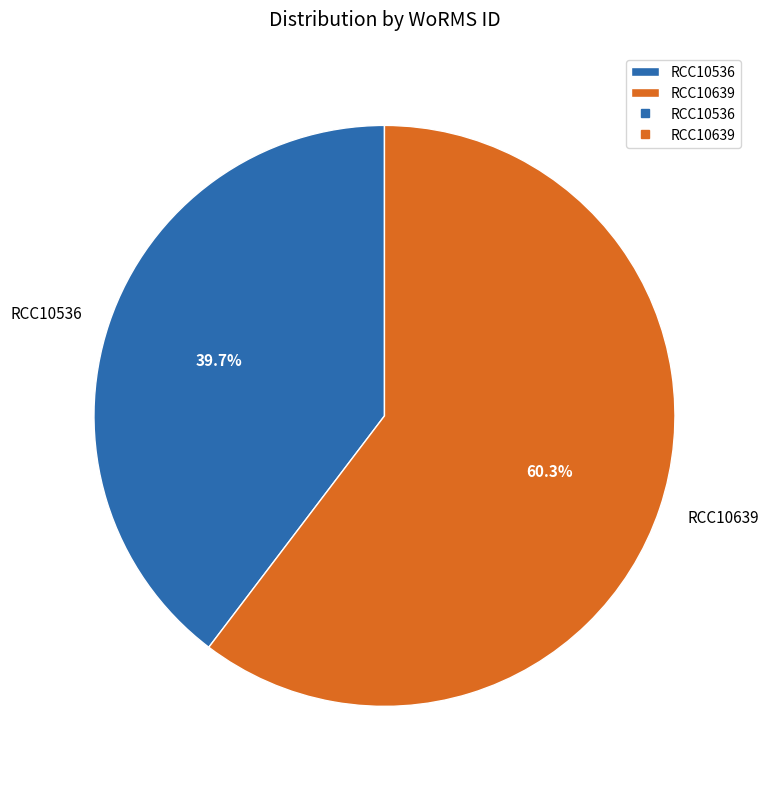

To the nearest percent, what portion does RCC10639 represent?

60%